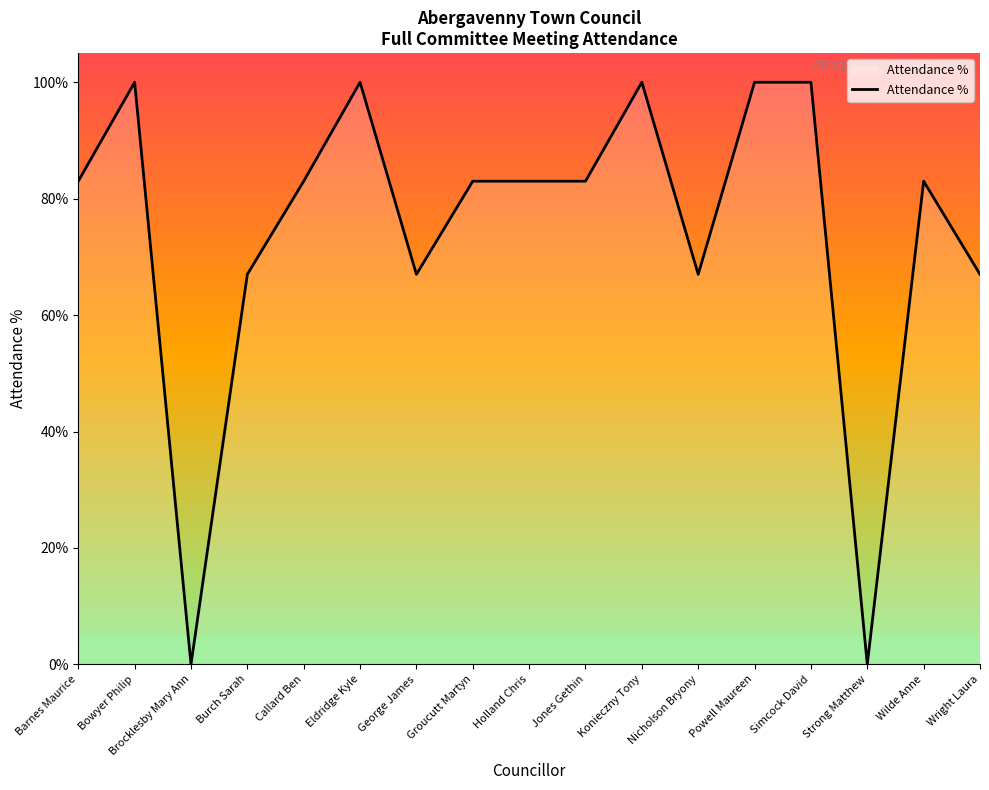

Does the chart have visible grid lines?

No